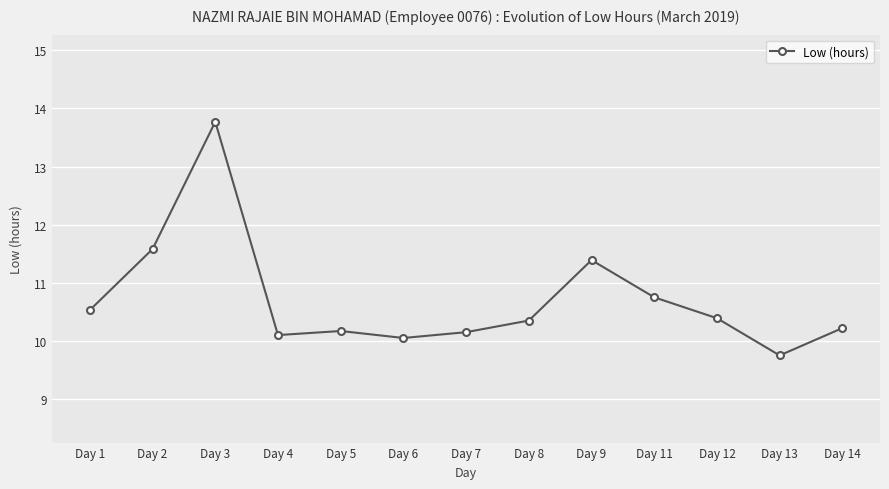

What is the value of the 5th point from the left?

10.2